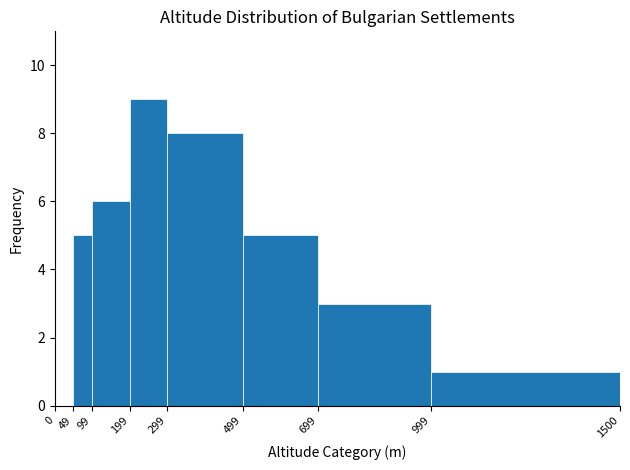

Reading left to right, transcribe this chart: for each bar, give the range it covers on the x-axis and its height. The values are not printed on the chart, so give them approximately, as read against the axis.

0 to 49: 0
49 to 99: 5
99 to 199: 6
199 to 299: 9
299 to 499: 8
499 to 699: 5
699 to 999: 3
999 to 1500: 1